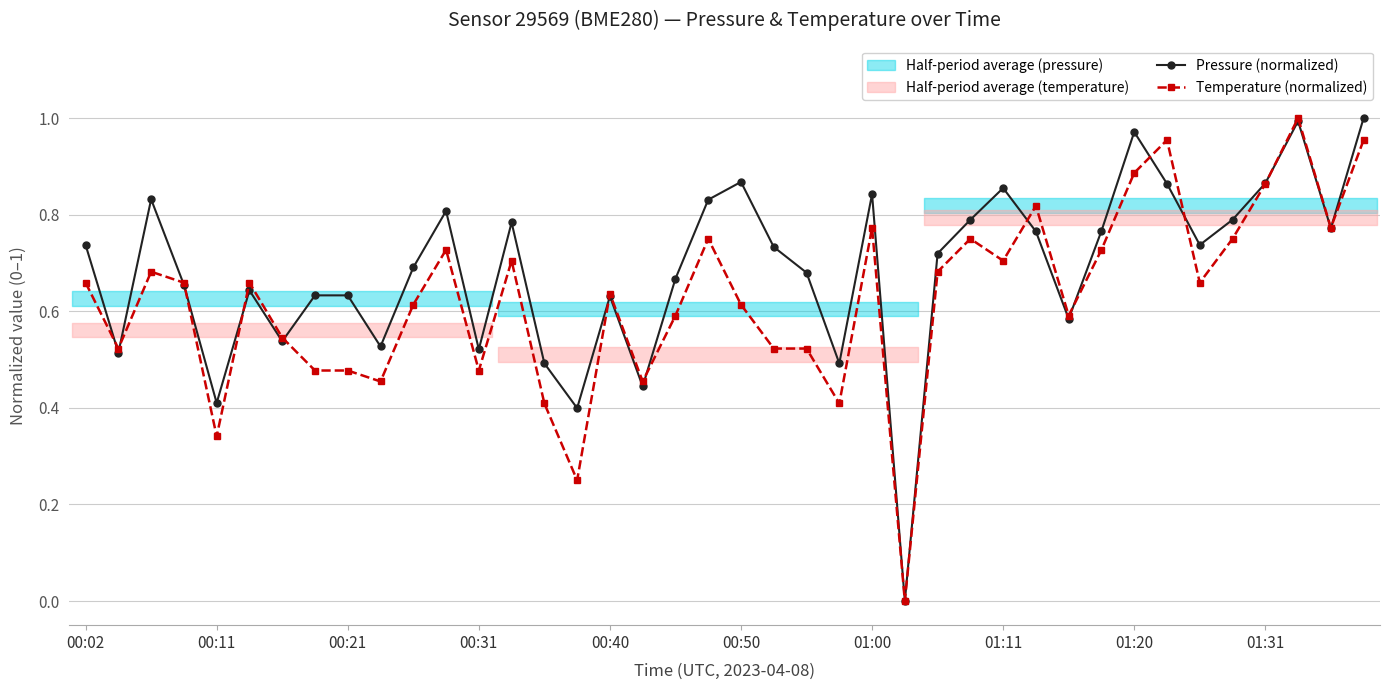

What is the difference between the second highest and minimum values in the Pressure (normalized) series?

1.0